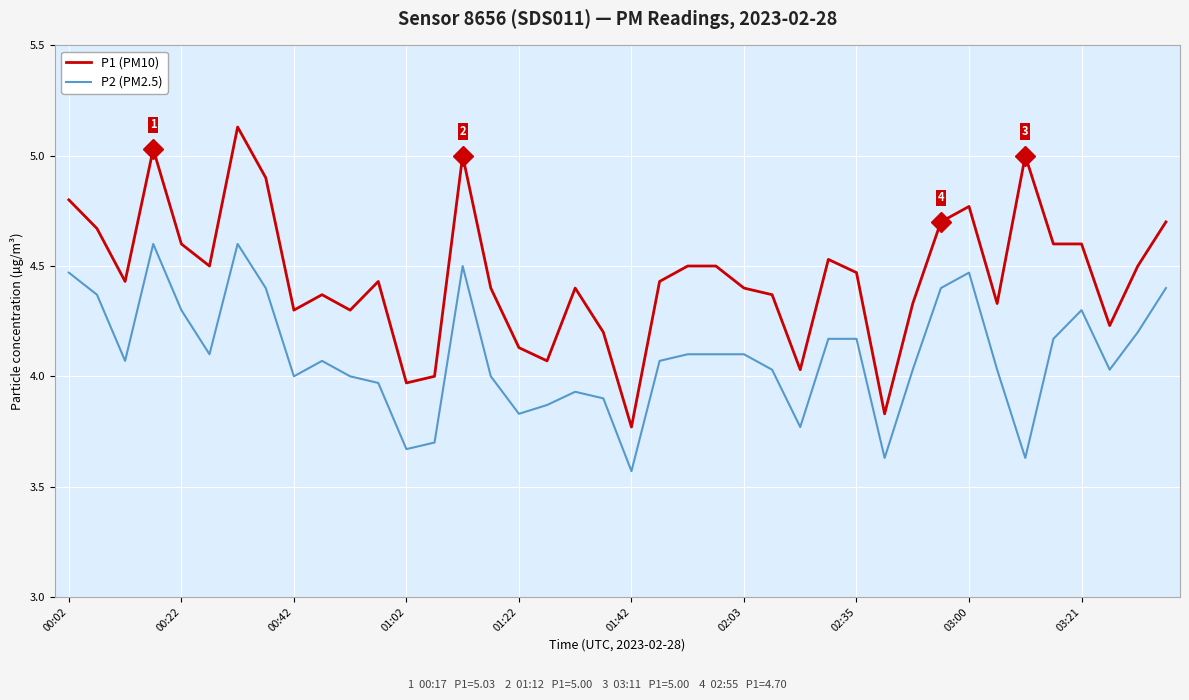

True or false: P1 (PM10) and P2 (PM2.5) cross at least once.

False